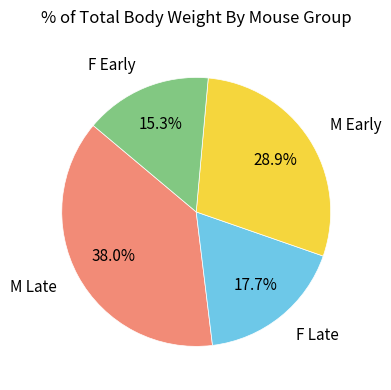

Is the sum of F Early and M Early greater than half?

No